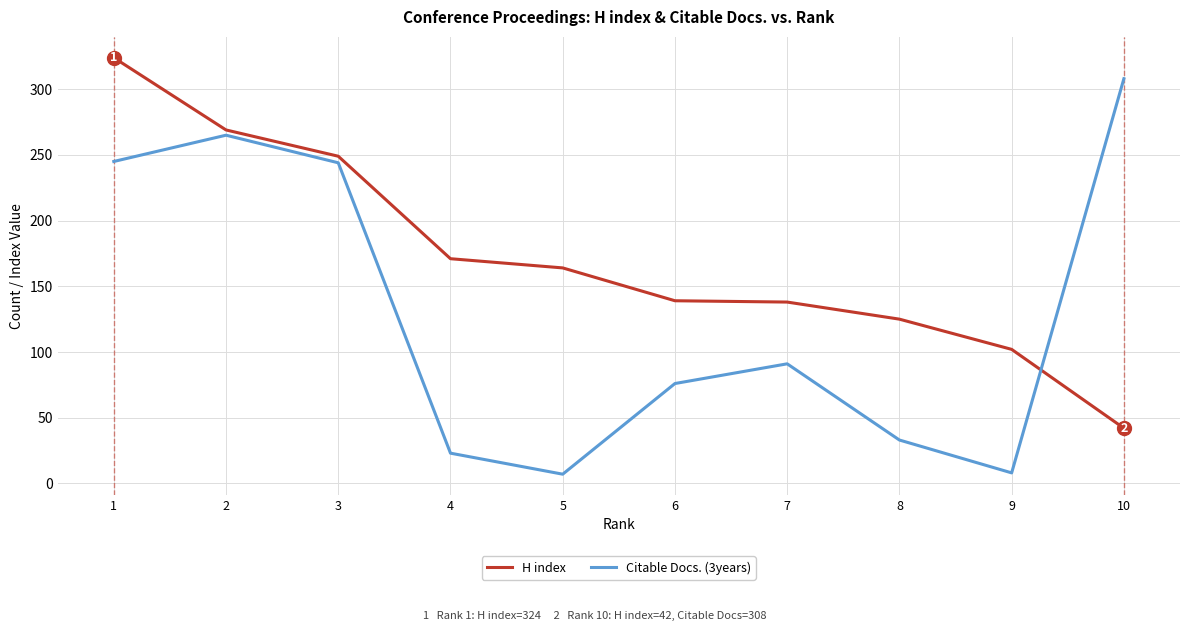

At which category is the sum across all series the highest?

1